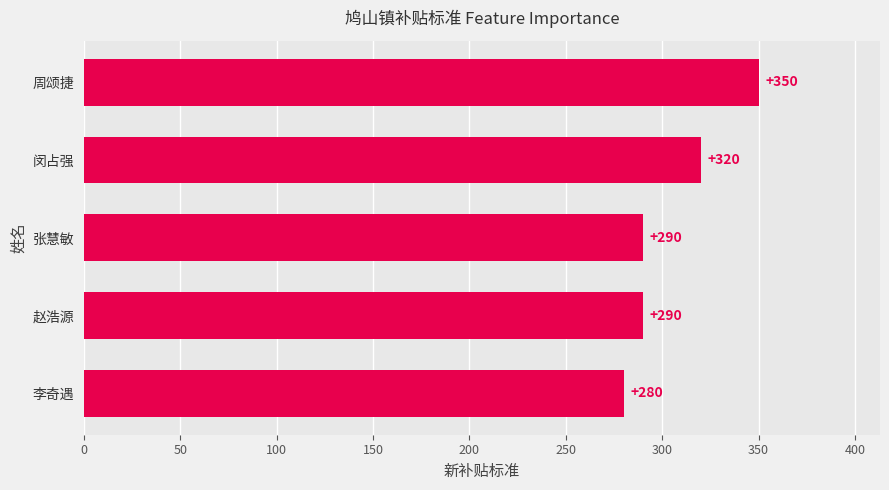

How many values are between 290 and 320?

3